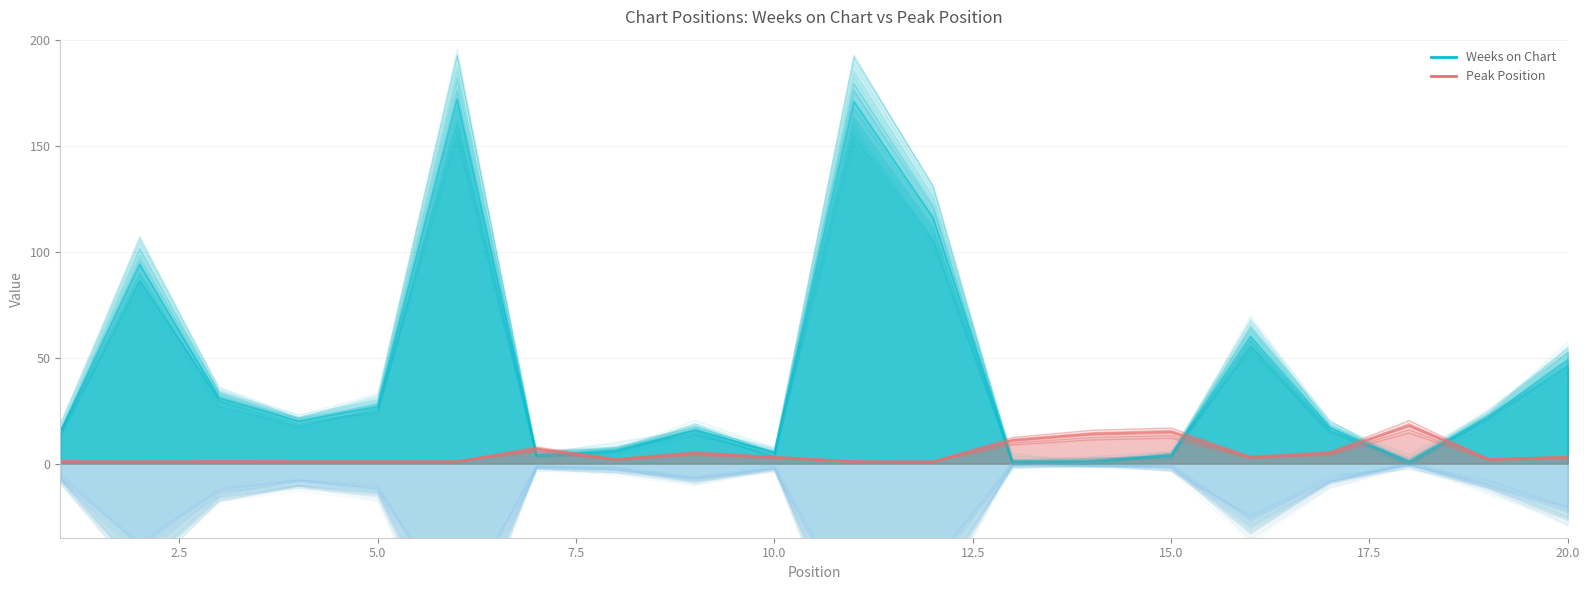

Rank the series by their maximum value, from lowest to highest.

Peak Position, Weeks on Chart